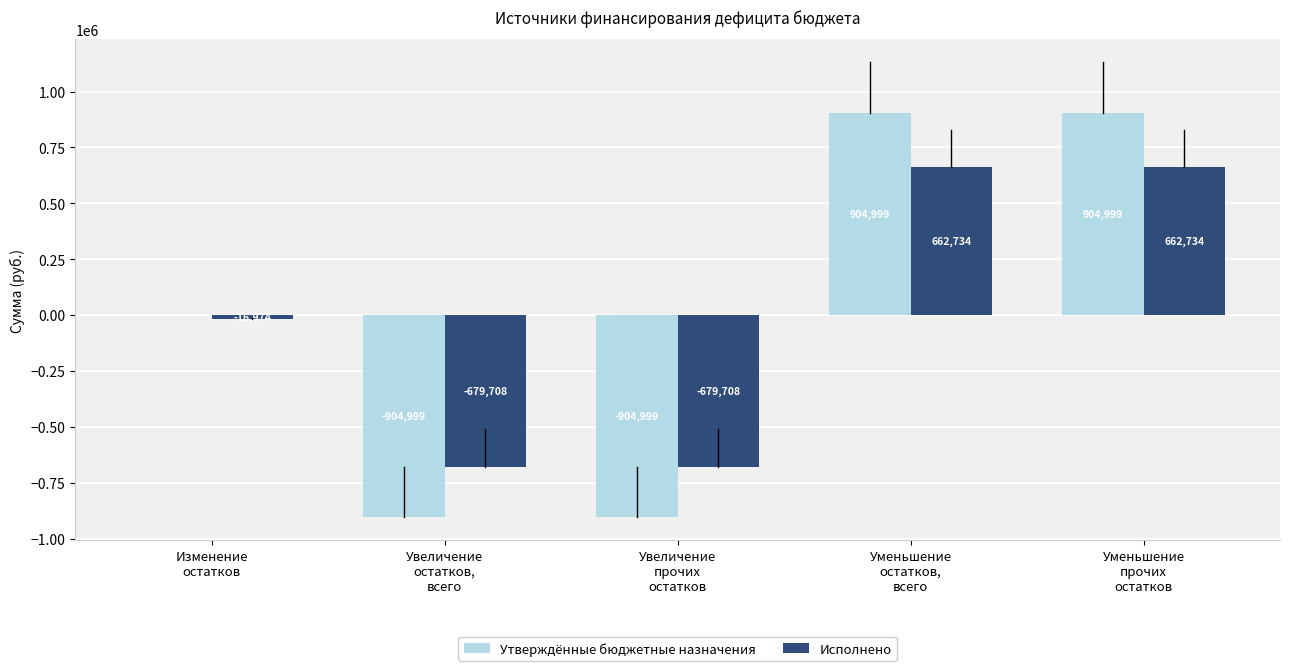

The value of Исполнено at Увеличение
остатков,
всего is -679707.6. True or false?

True